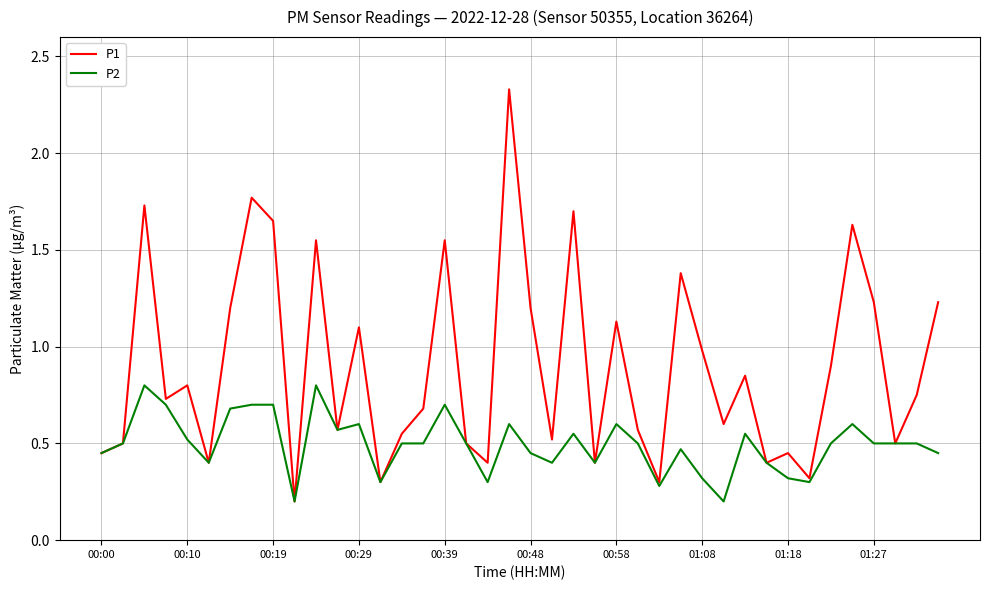

List the series in order of their overall mean, highest first.

P1, P2